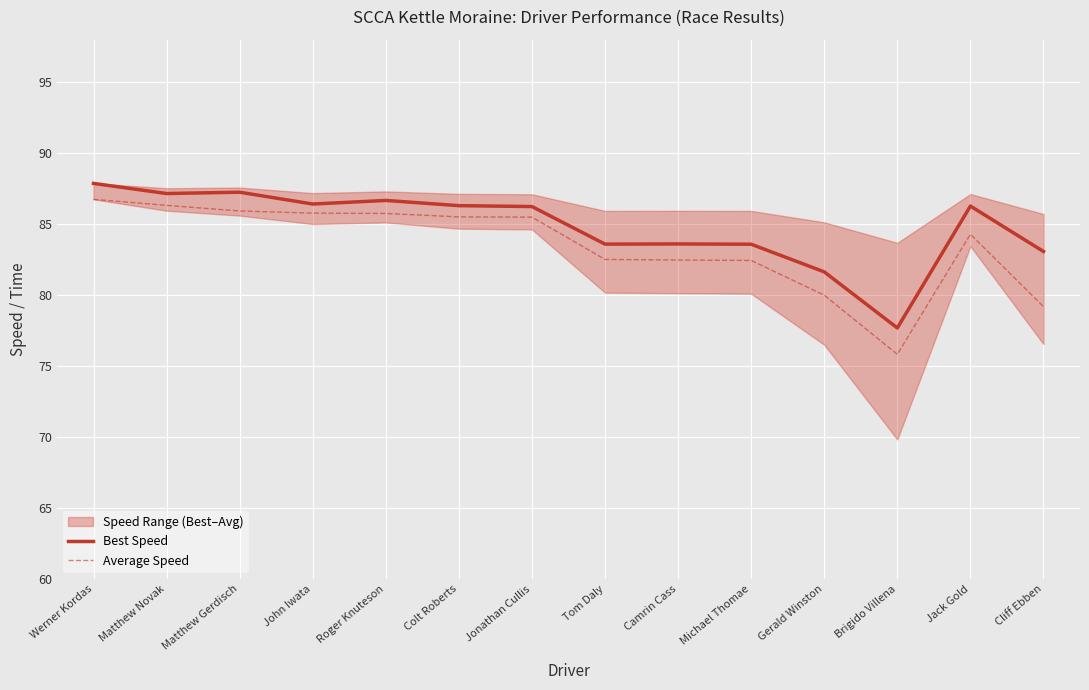

True or false: Best Speed and Average Speed intersect in this chart.

False